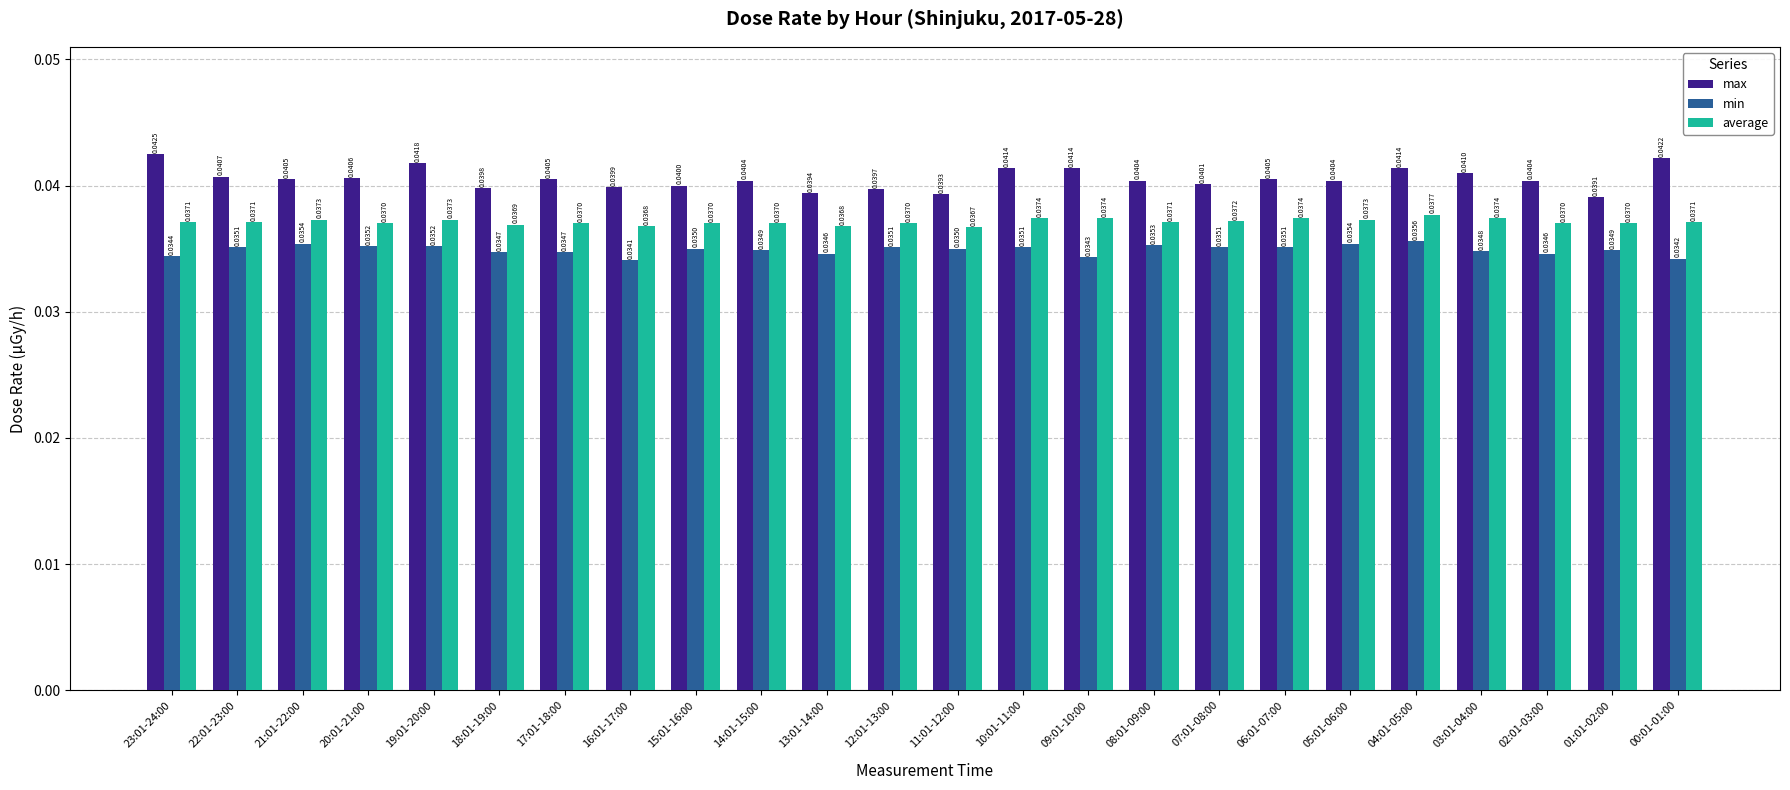

Is the value of max at 08:01-09:00 greater than the value of min at 23:01-24:00?

Yes